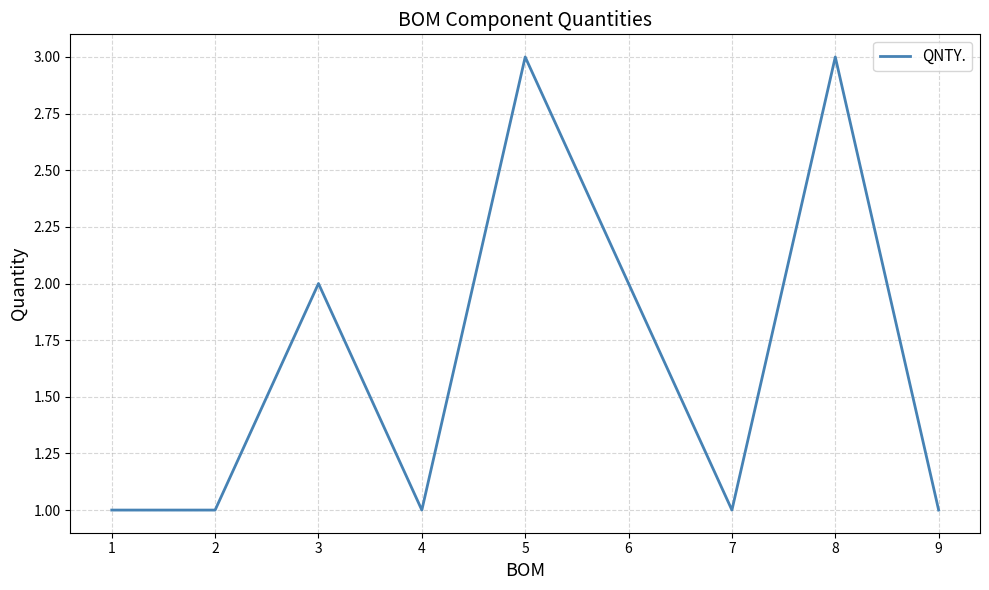

Is it true that the value at 9 is 0?

False